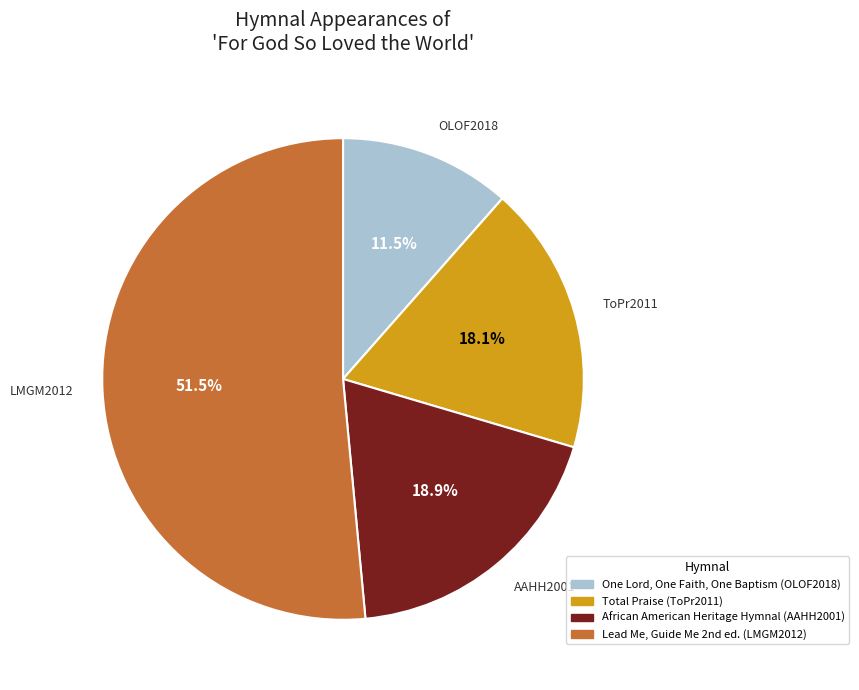

To the nearest percent, what is the difference between the largest and smallest slice percentages?

40%